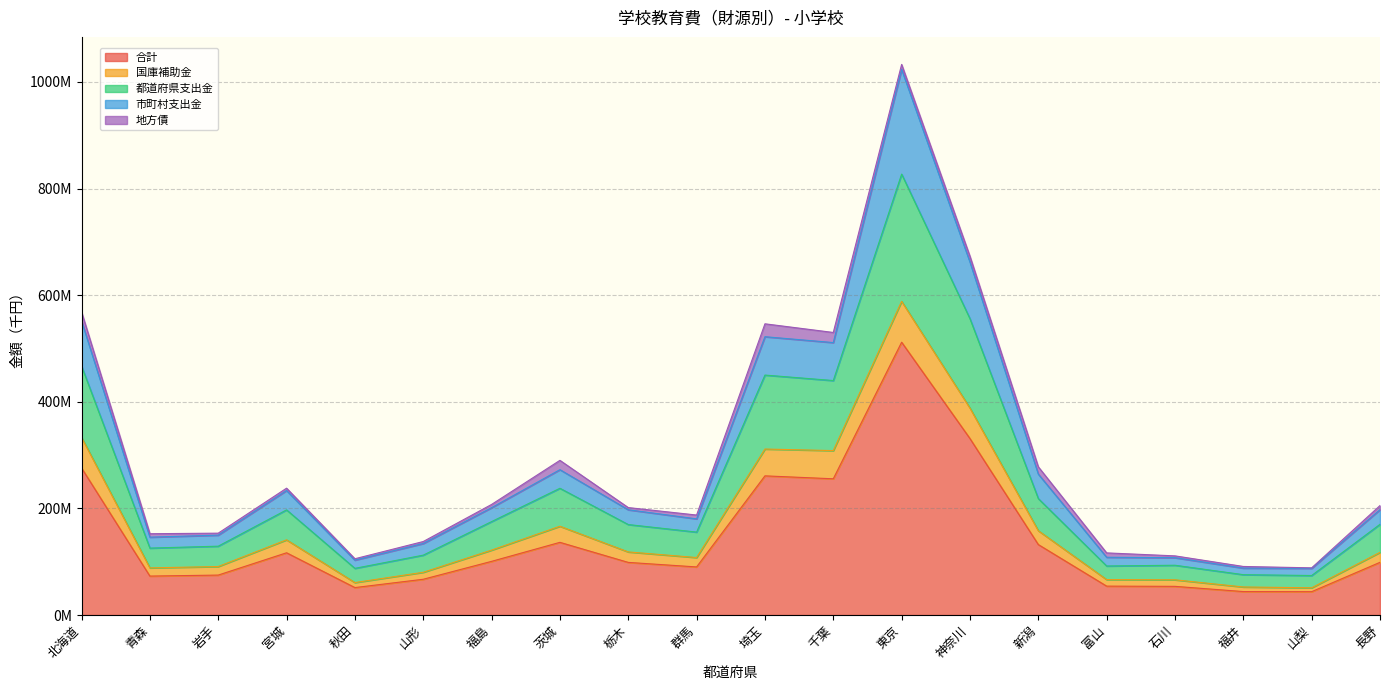

What are all the series names shown in the legend?

合計, 国庫補助金, 都道府県支出金, 市町村支出金, 地方債